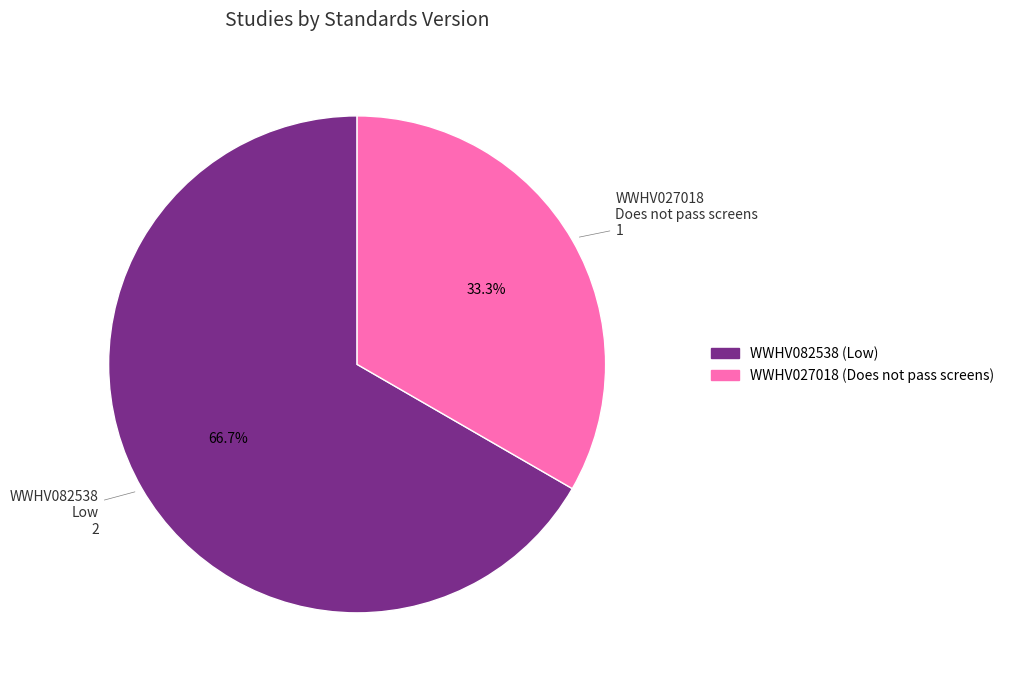

True or false: WWHV082538 accounts for 67% of the total.

True